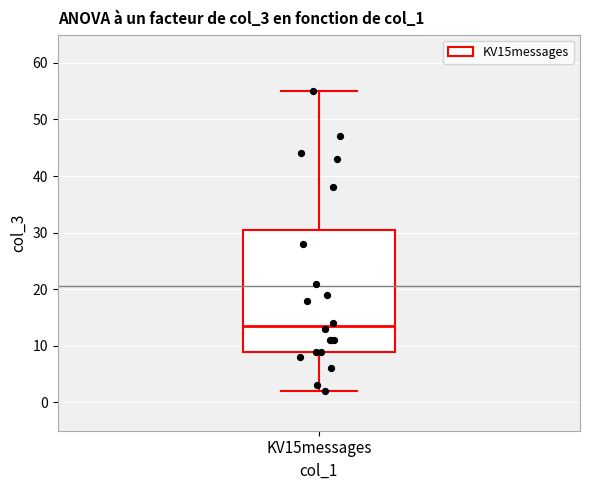

Transcribe this box plot: give where the median line is, the range the box spans, and where the two whiskers end, as read against the y-axis. The values are not printed on the chart, so give them approximately, as read against the axis.

median 14, box 9 to 31, whiskers 2 to 55